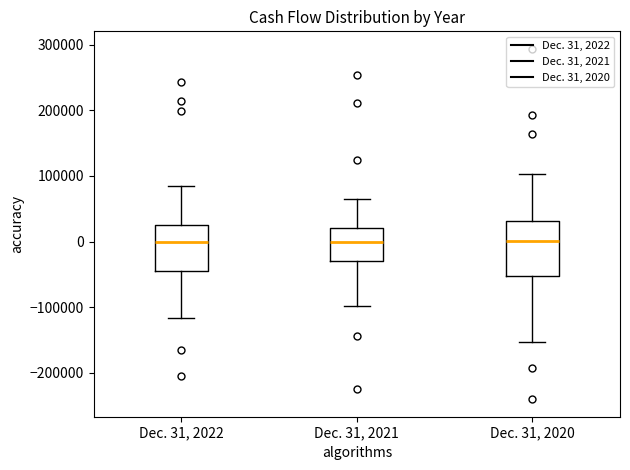

Reading left to right, read every box against the y-axis: the position of its median line, the range the box covers, and the ends of its whiskers. The values are not printed on the chart, so give them approximately, as read against the axis.

Dec. 31, 2022: median 0, box -40000 to 30000, whiskers -120000 to 90000
Dec. 31, 2021: median 0, box -30000 to 20000, whiskers -100000 to 60000
Dec. 31, 2020: median 0, box -50000 to 30000, whiskers -150000 to 100000